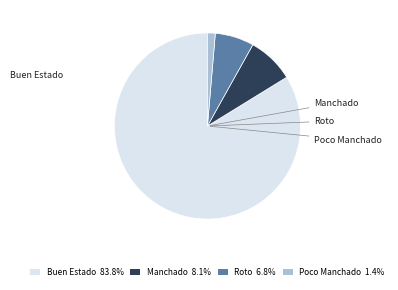

Approximately how many times larger is the value at Manchado 8.1% compared to Roto 6.8%?

1.2